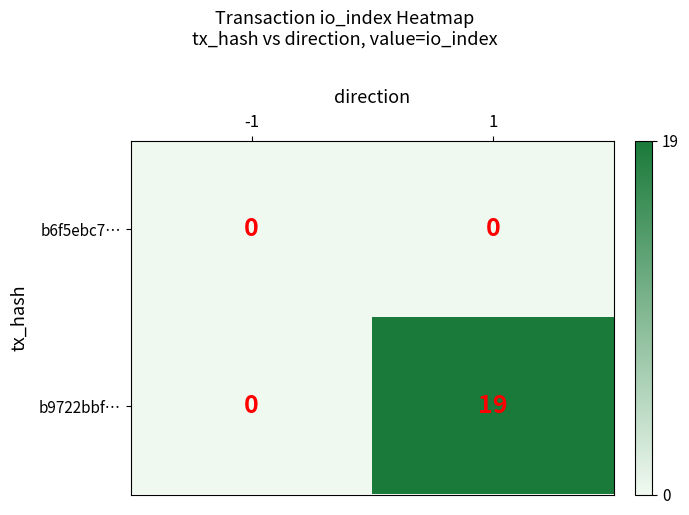

List the series in order of their overall mean, lowest first.

b6f5ebc7…, b9722bbf…